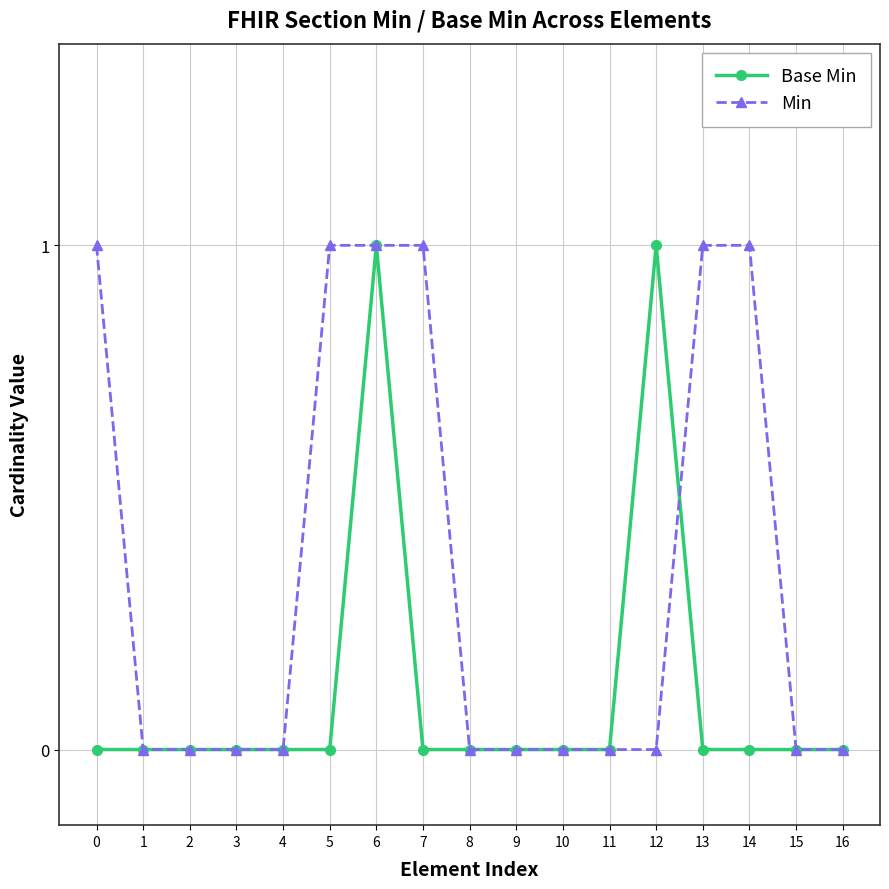

At which category is the sum across all series the highest?

6